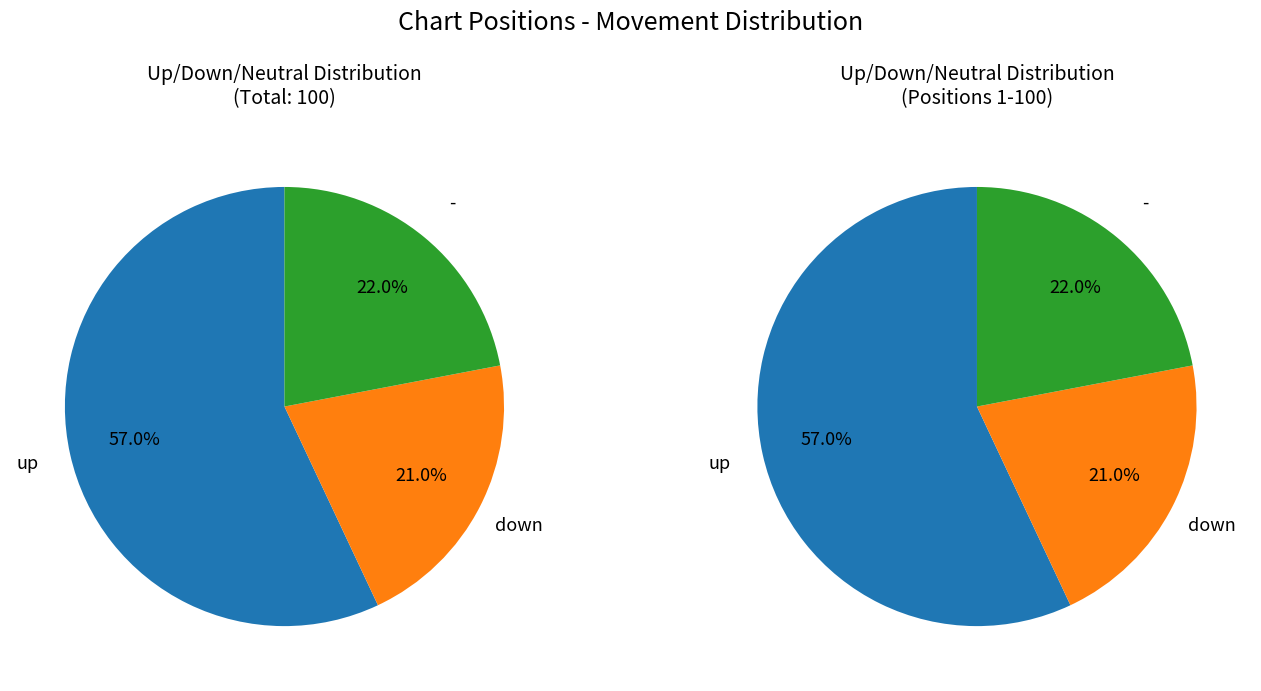

What percentage do up and down together represent?

78.0%